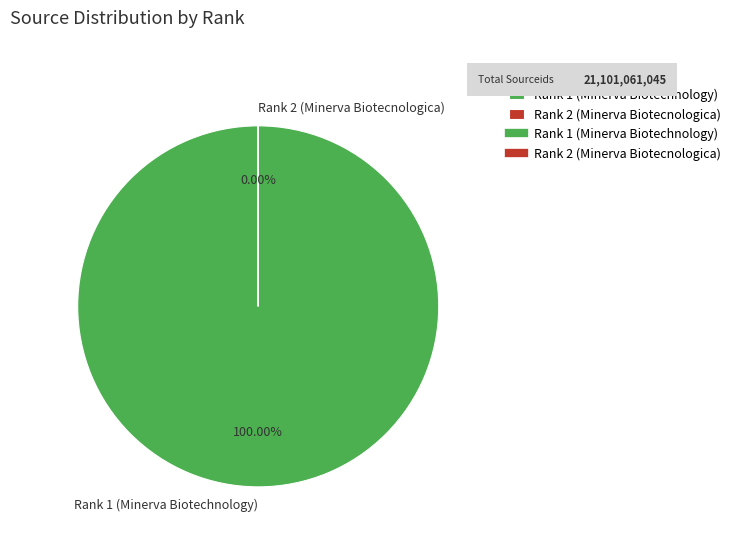

To the nearest percent, what is the average slice percentage?

50%